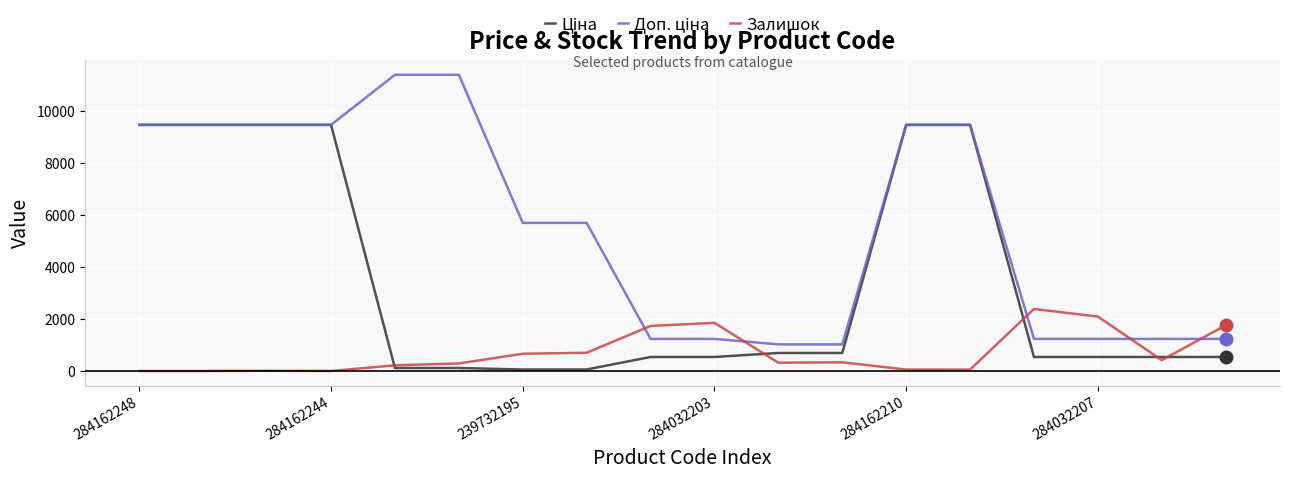

How many lines are shown in the chart?

3